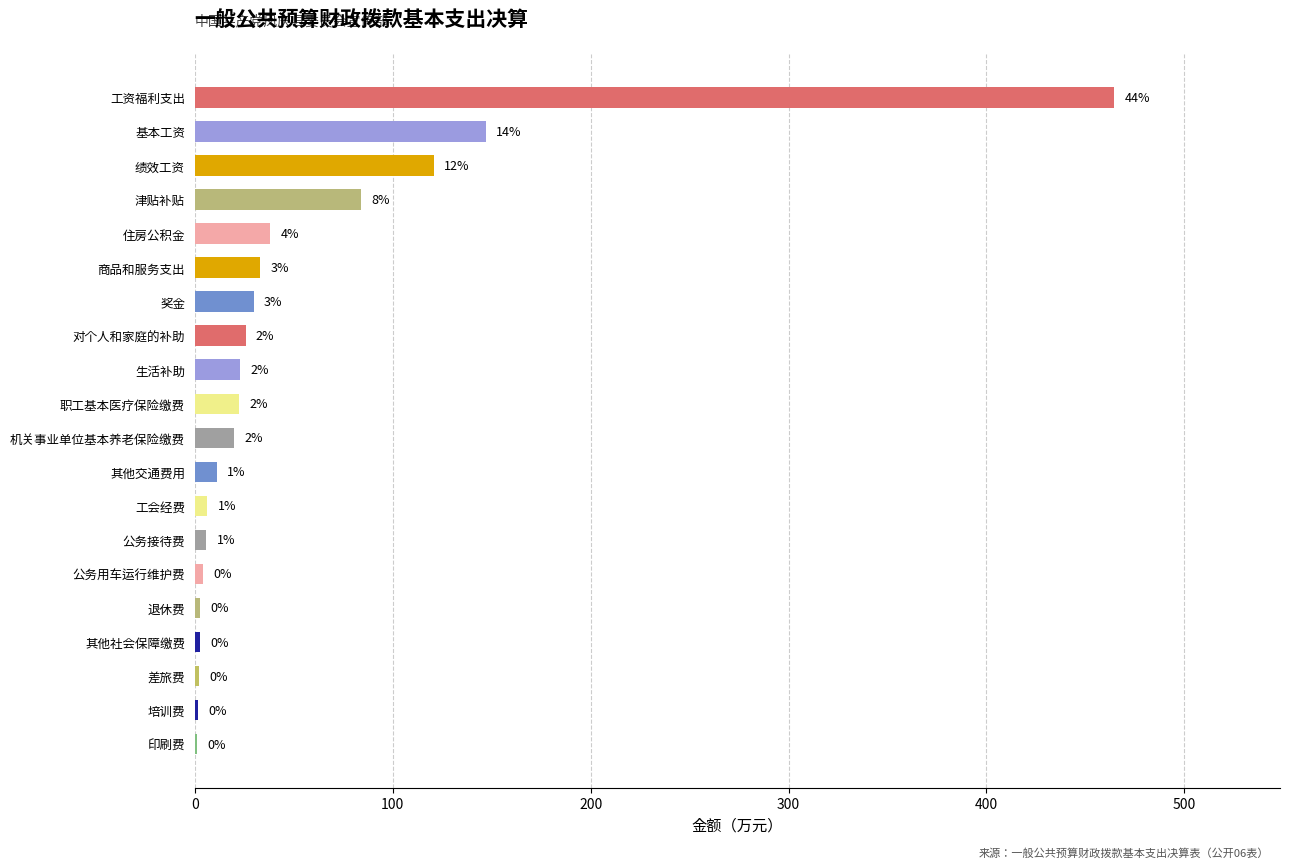

What is the difference between the second highest and minimum values?

145.9